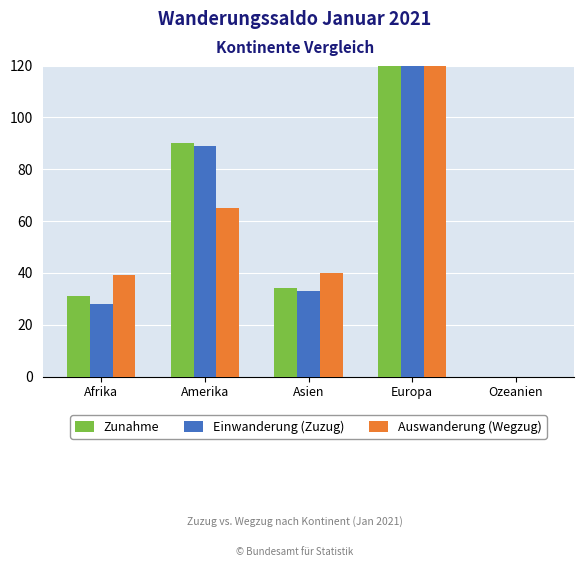

At which label is Auswanderung (Wegzug) closest to 245?

Amerika